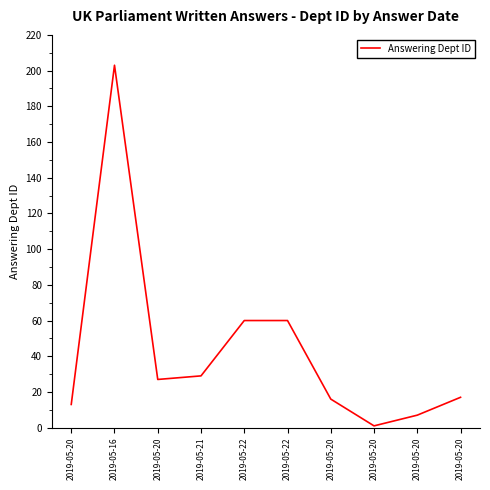

Is this an area chart (filled region under the line)?

No